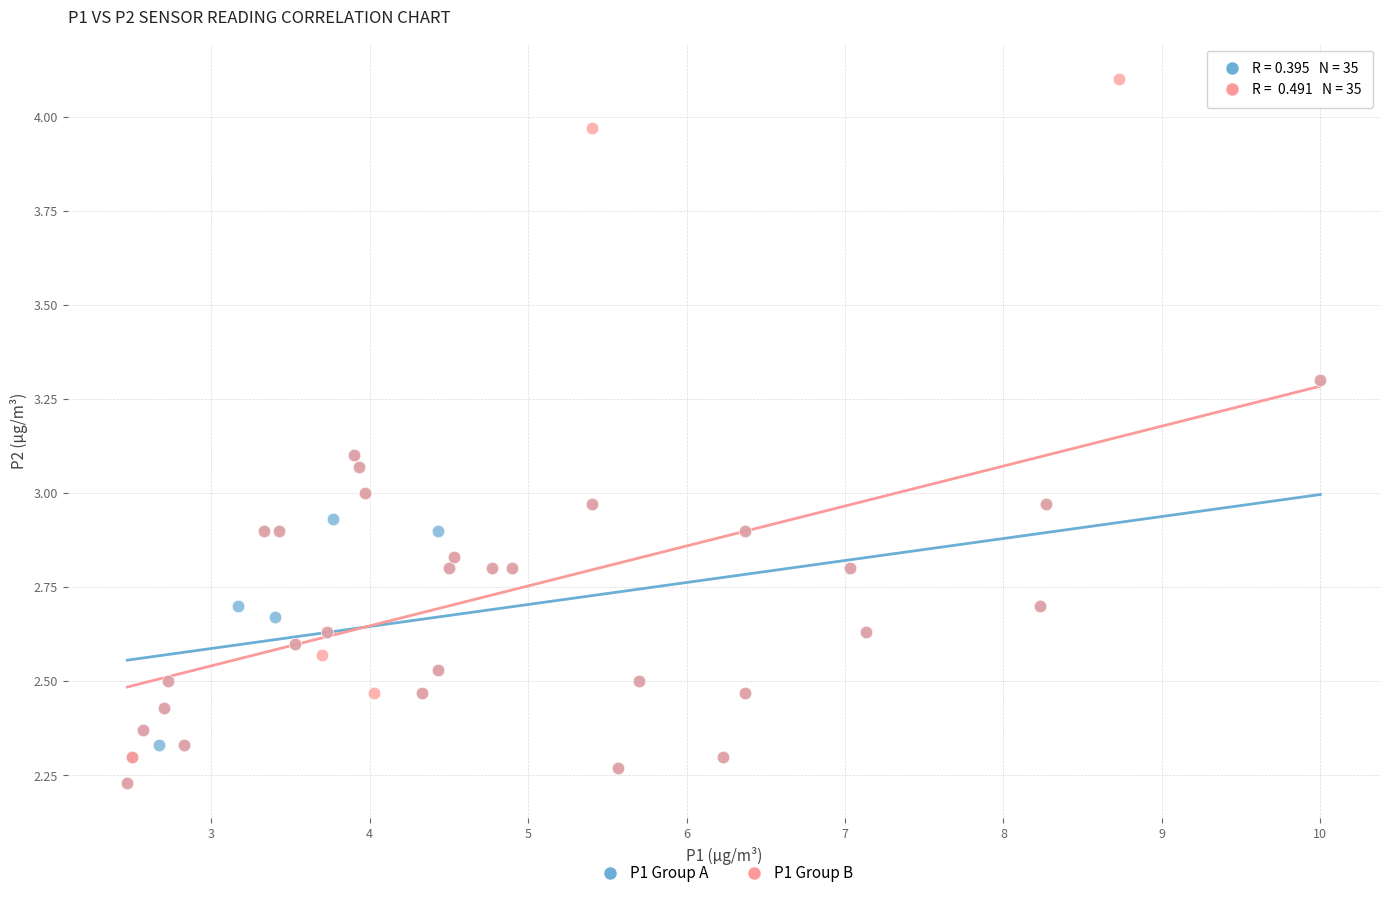

What are all the series names shown in the legend?

P1 Group A, P1 Group B